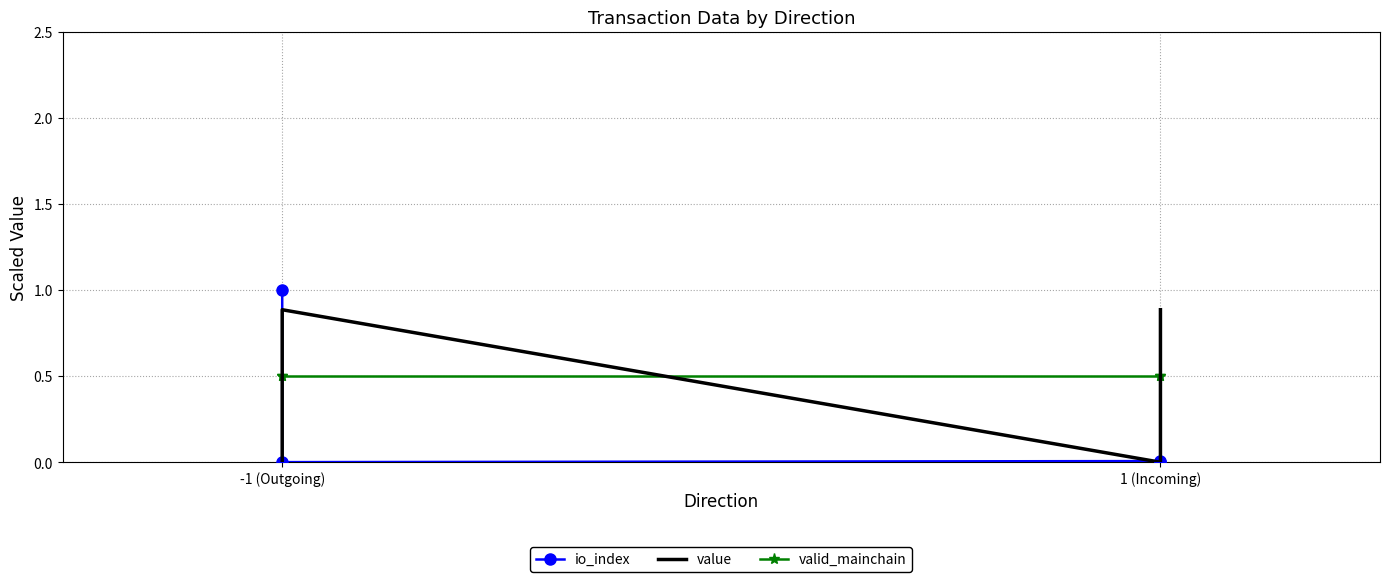

Between -1 (Outgoing) and 1 (Incoming), which series saw the biggest shift?

io_index